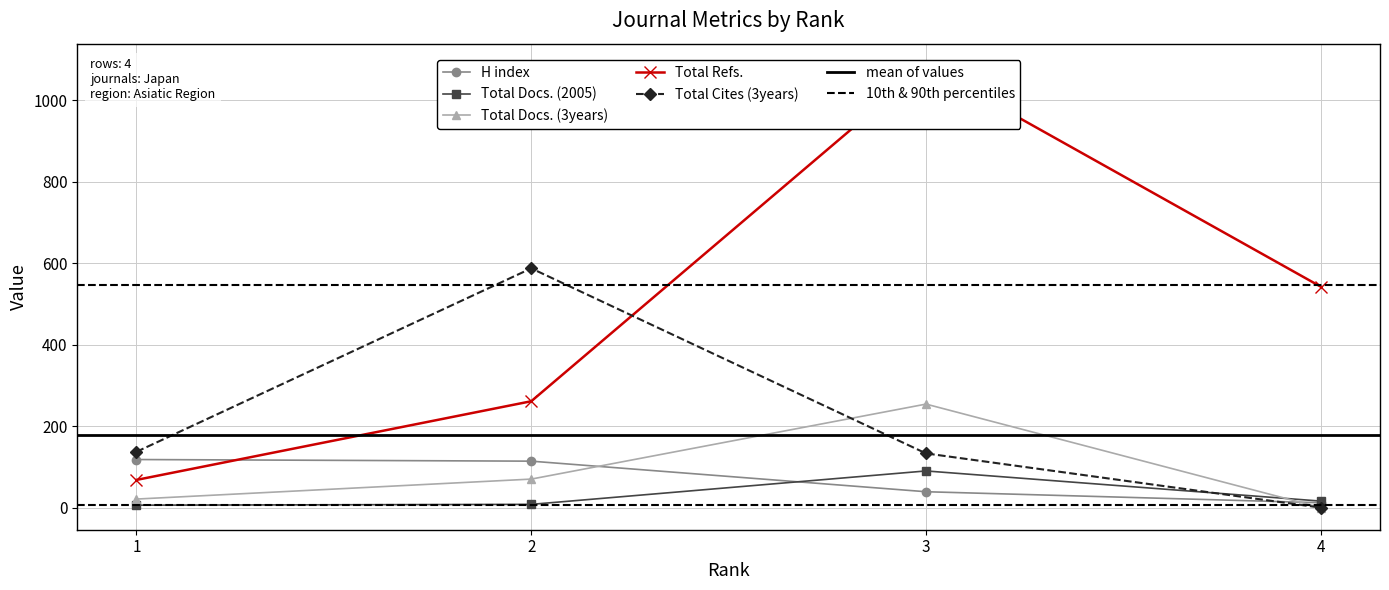

Where do Total Cites (3years) and Total Refs. first cross each other?

2 and 3